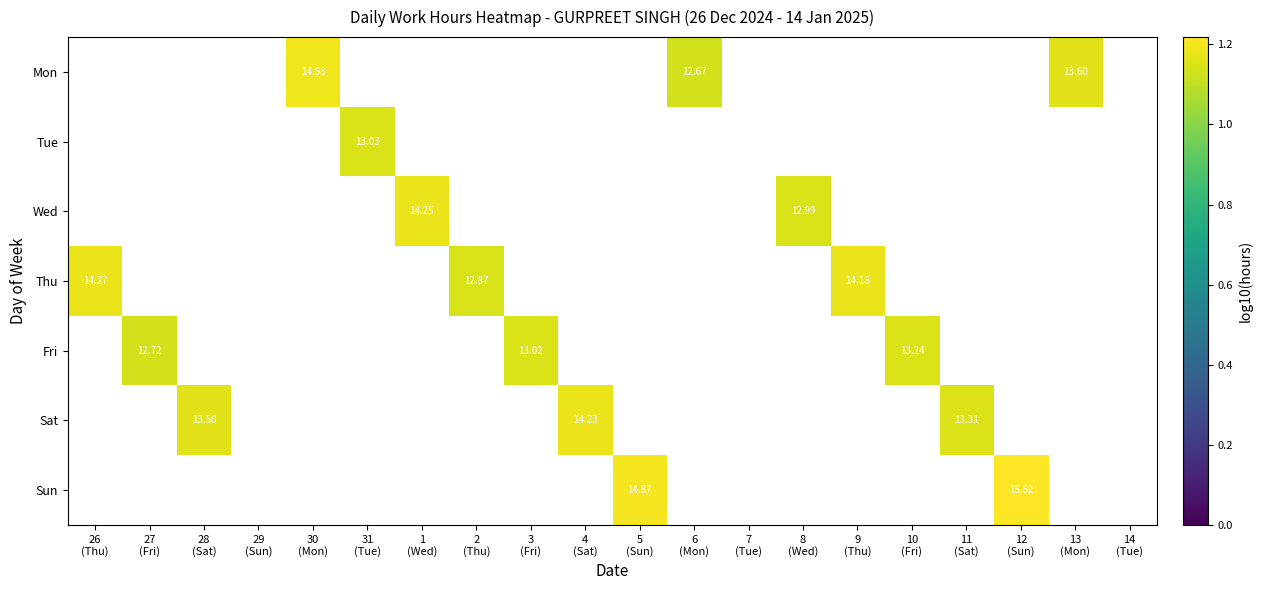

At which category does the chart reach its peak across all series?

12
(Sun)